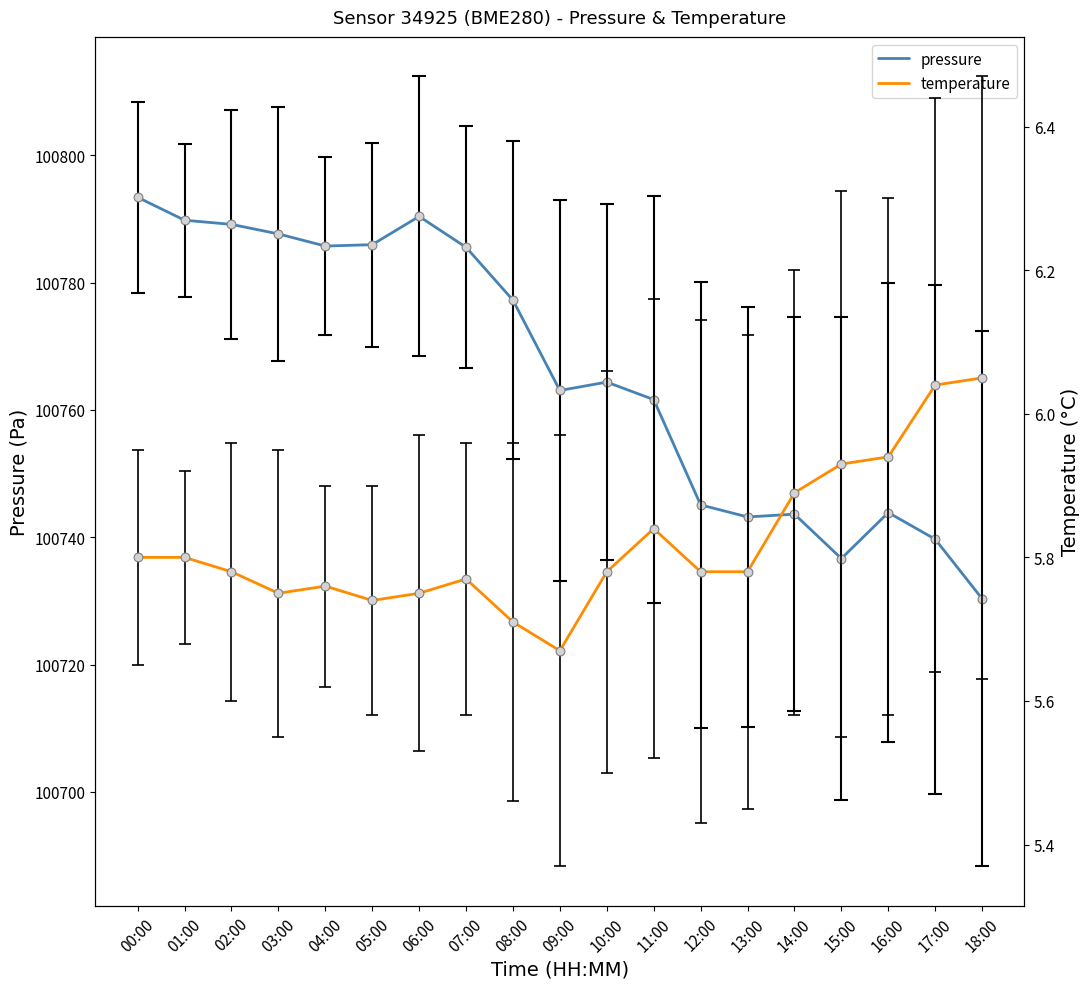

Is the value of pressure at 06:00 greater than the value of temperature at 09:00?

Yes